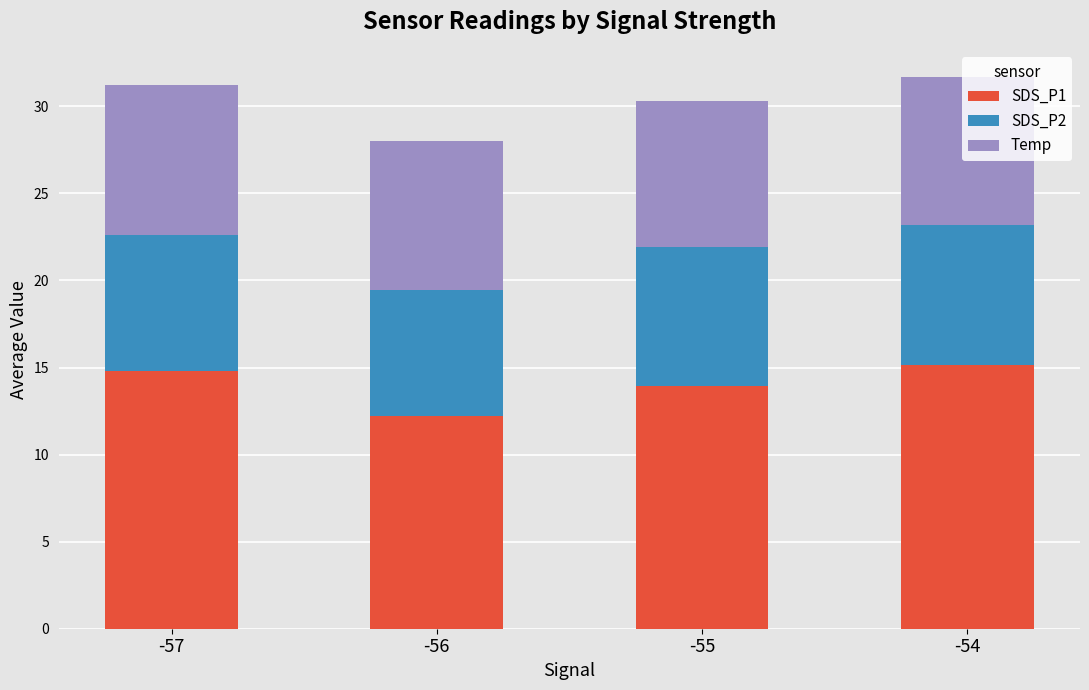

What is the total value across all series at -56?

28.0